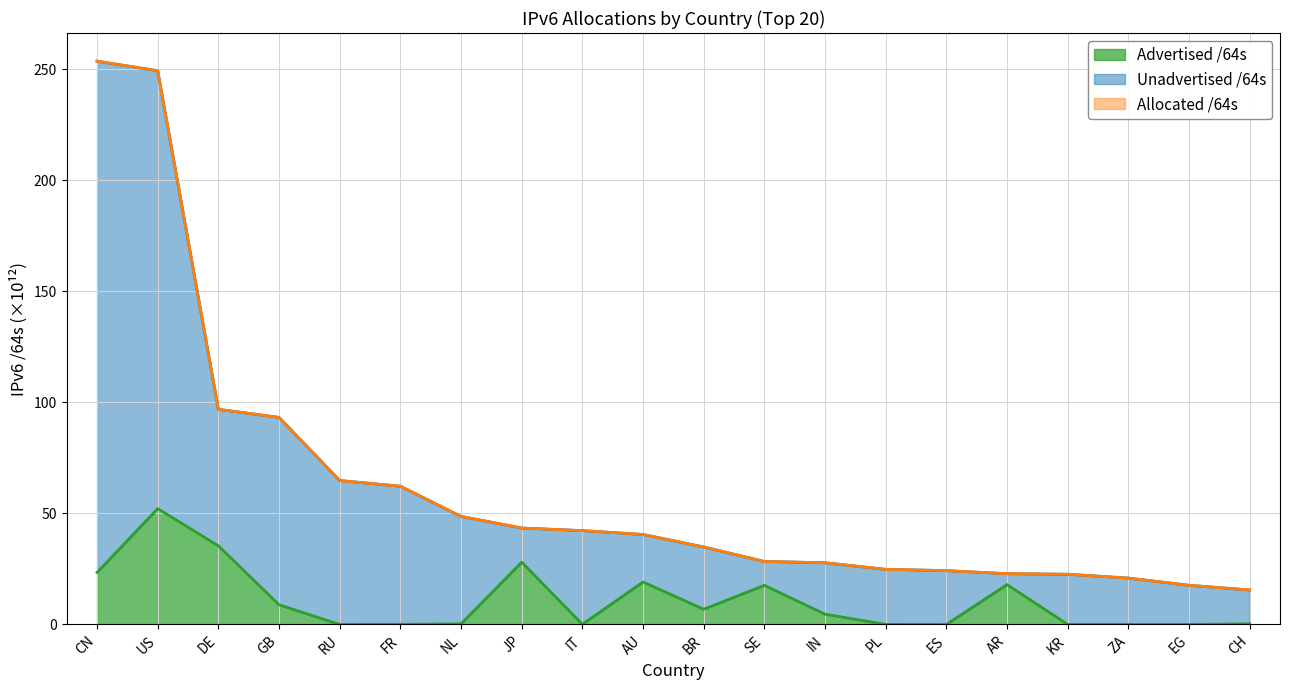

What is the sum of the Allocated /64s values at NL and PL?

73.4